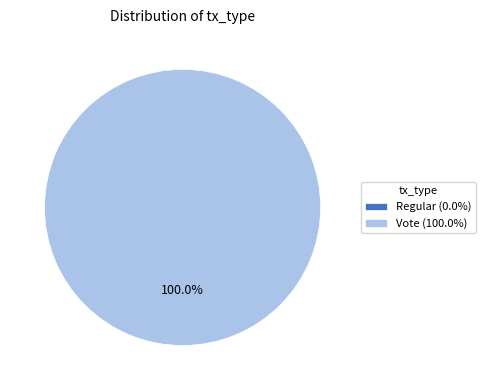

What is the largest slice in the pie chart?

Vote